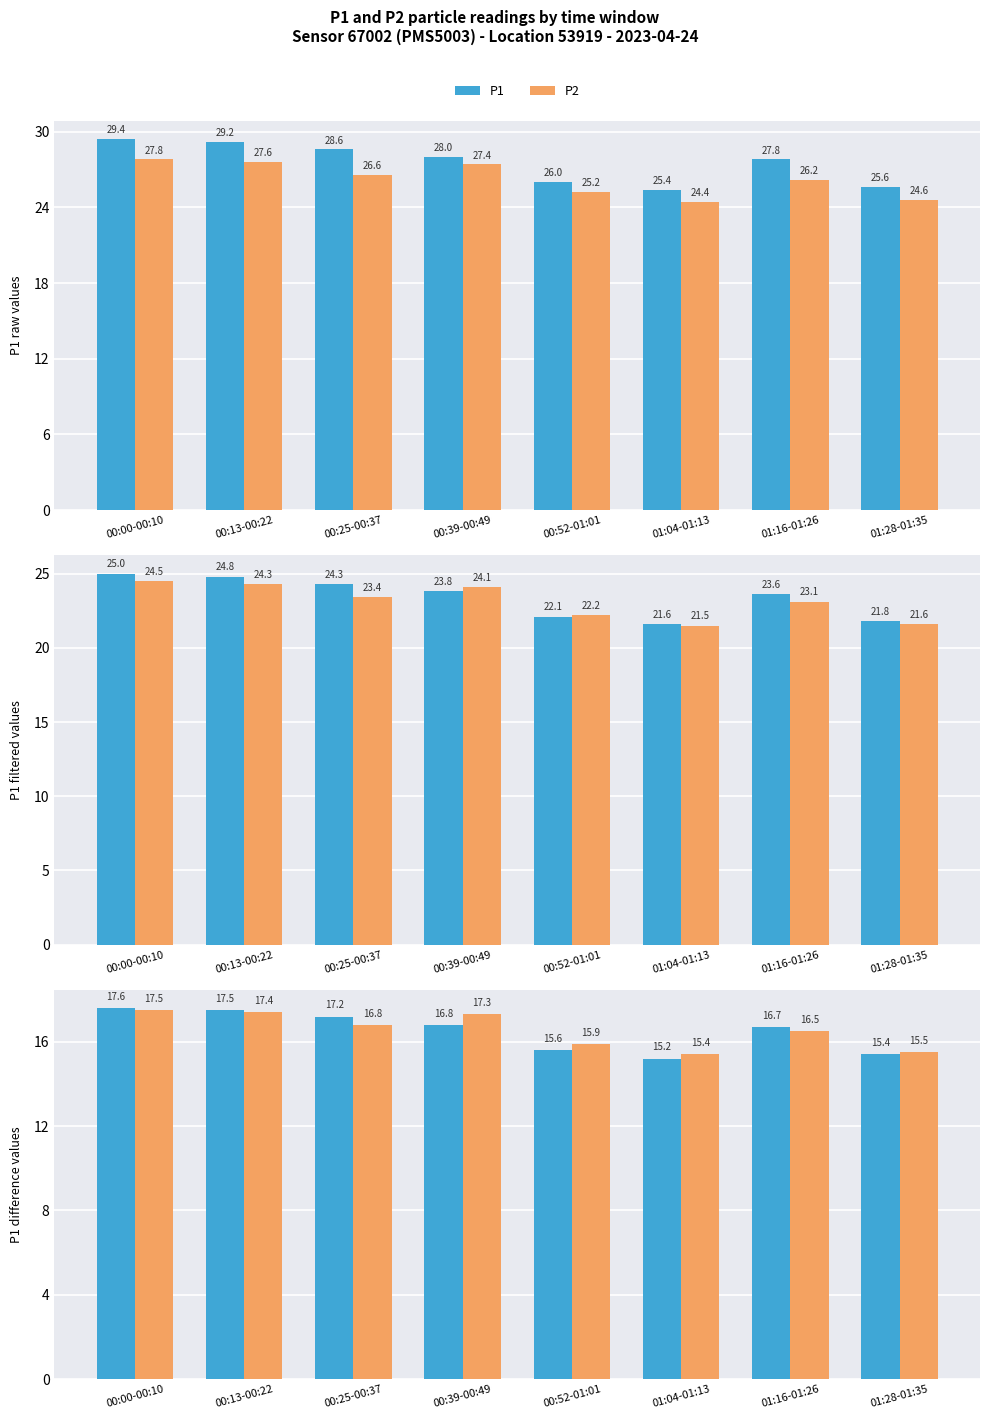

What is the approximate value of P1 at 01:16-01:26?

16.7